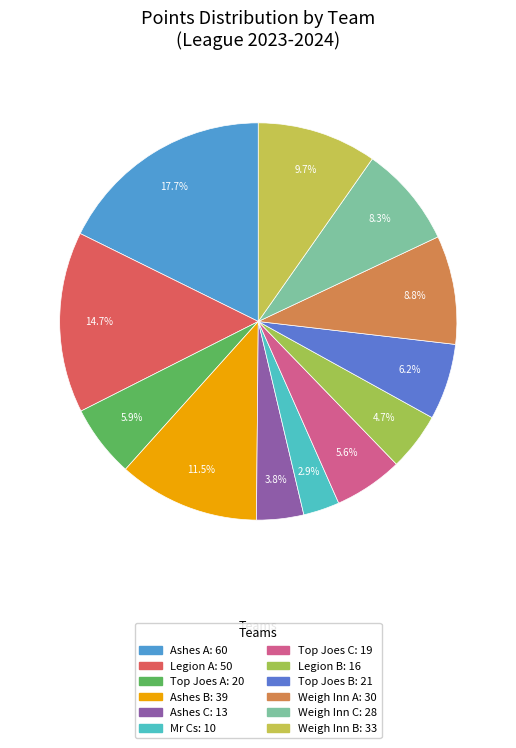

How many segments does this pie chart have?

12